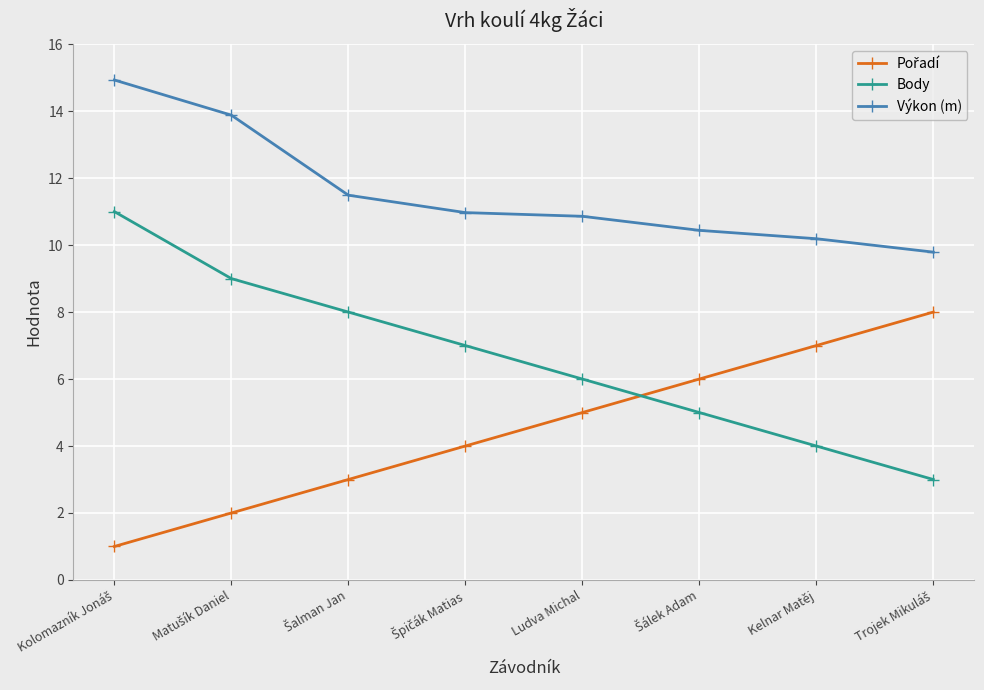

What is the difference between the maximum and minimum values in the Výkon (m) series?

5.1